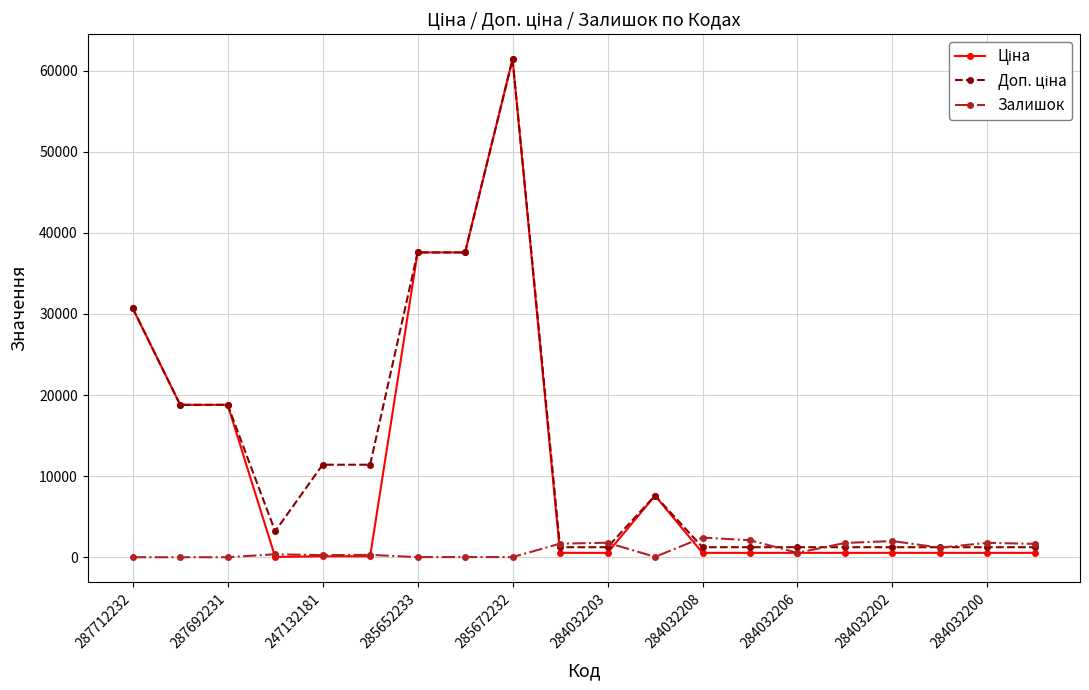

What is the greatest value displayed?

61434.3